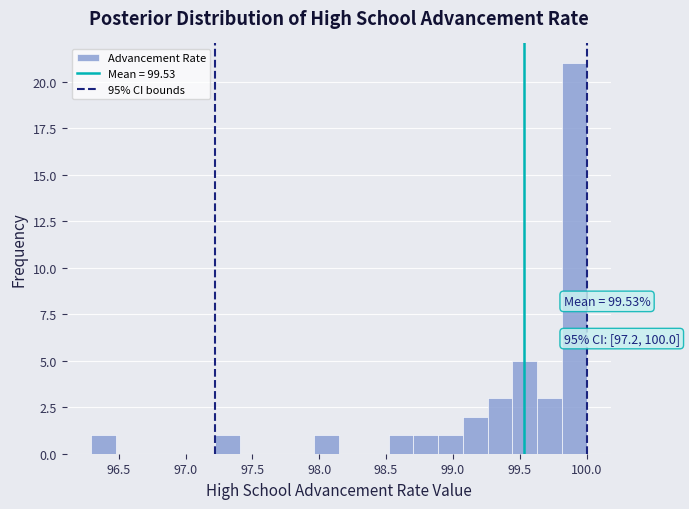

Around what value on the x-axis is the tallest bar? Give the approximate position of its centre, as read against the axis.

99.90